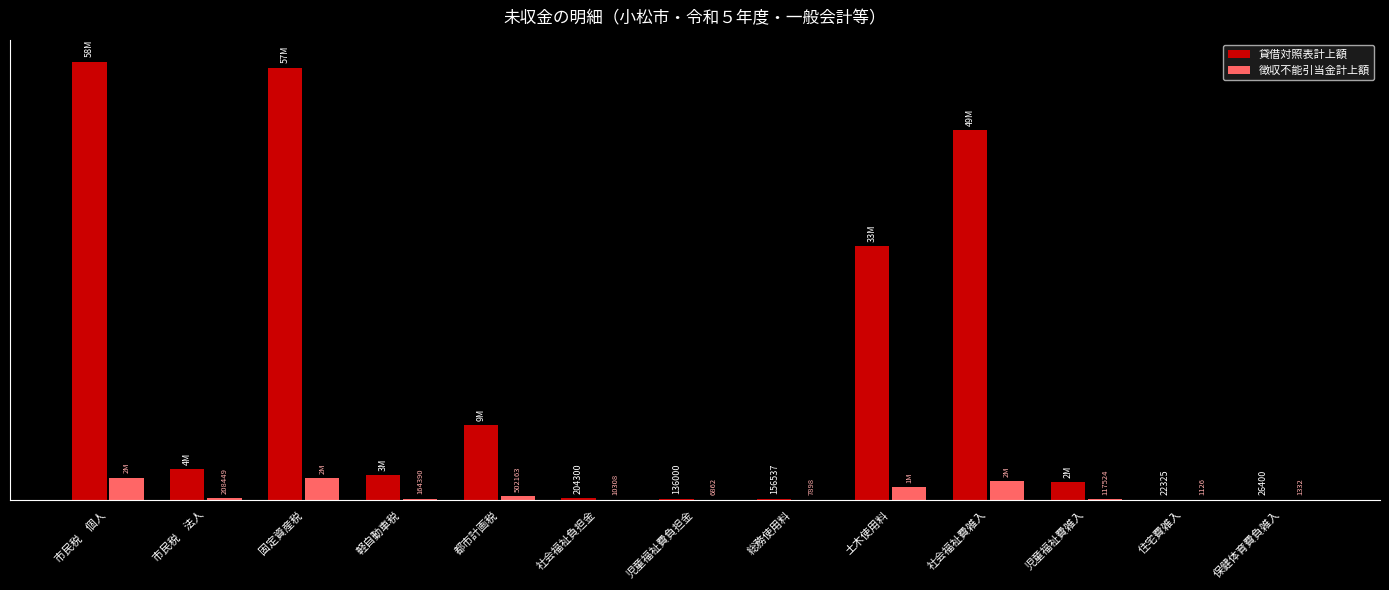

At which label does 徴収不能引当金計上額 reach its peak?

市民税　個人